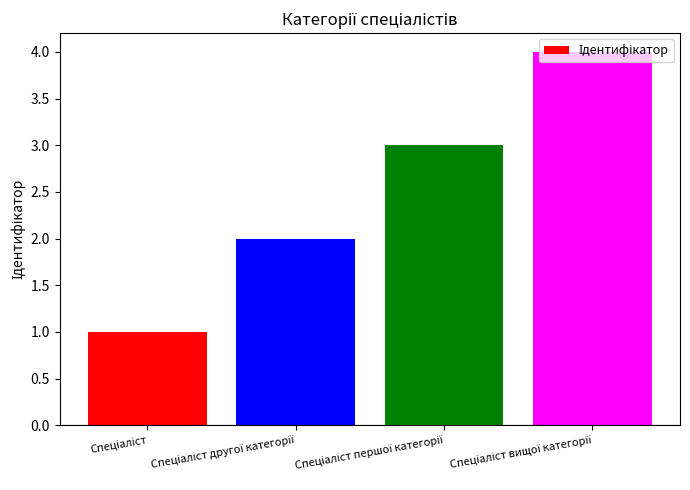

What is the minimum value shown in the chart?

1